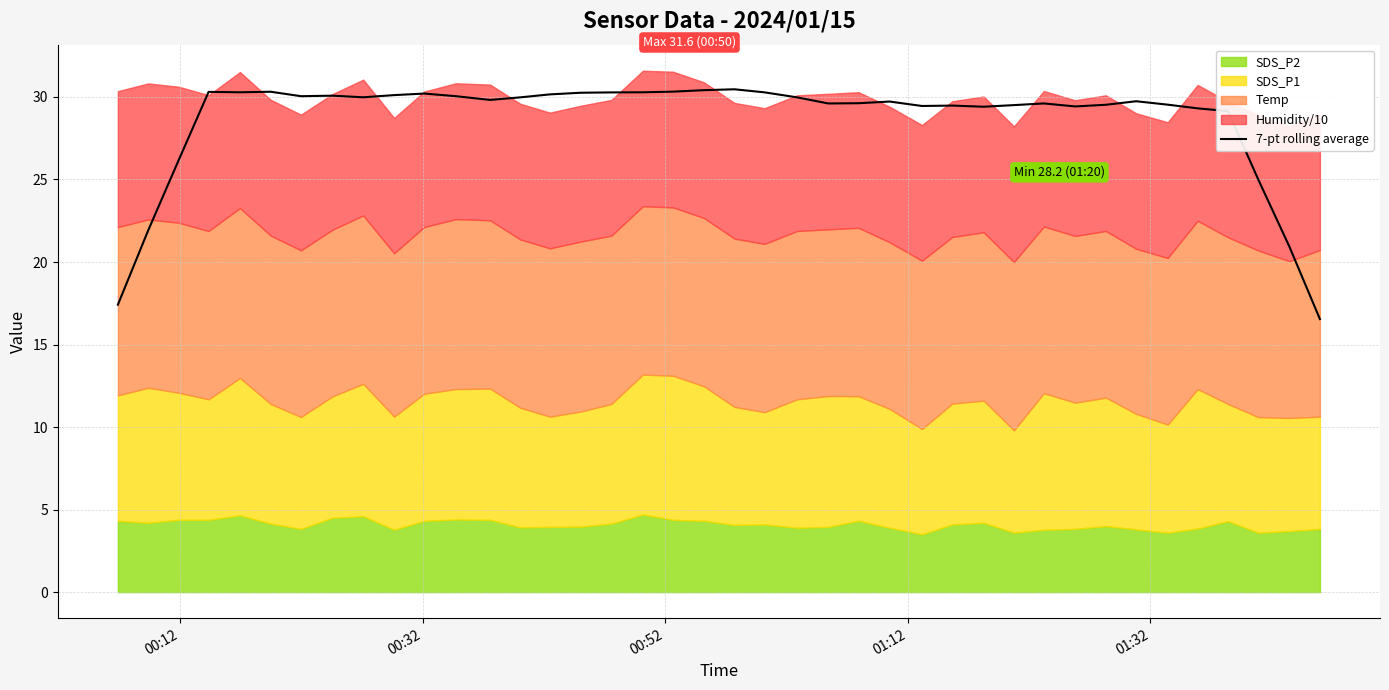

True or false: the data shows 11.1 at 6.

False